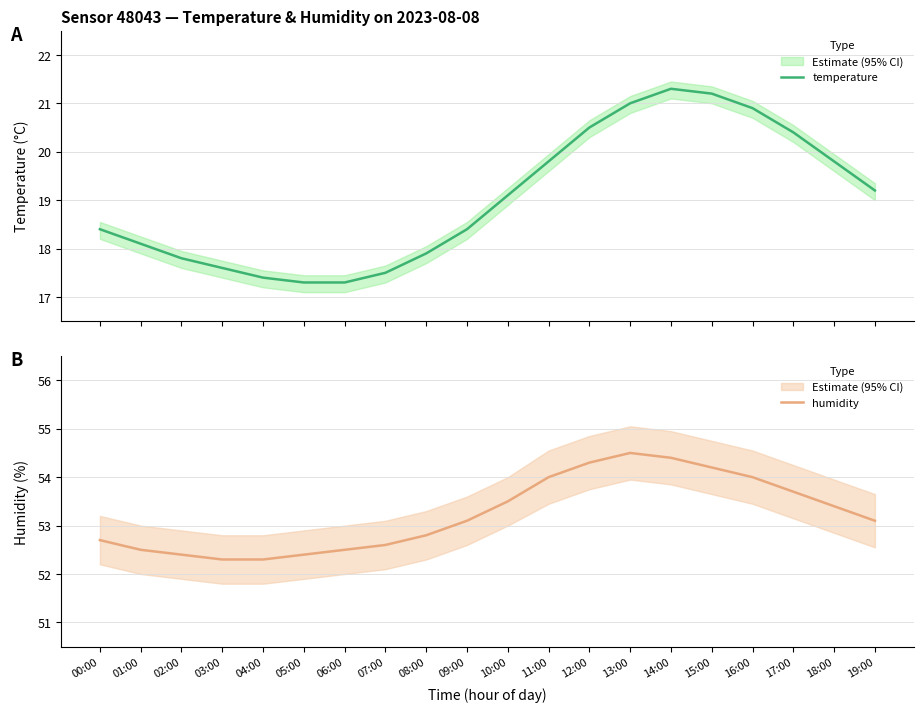

Between 12:00 and 18:00, which series saw the biggest shift?

humidity